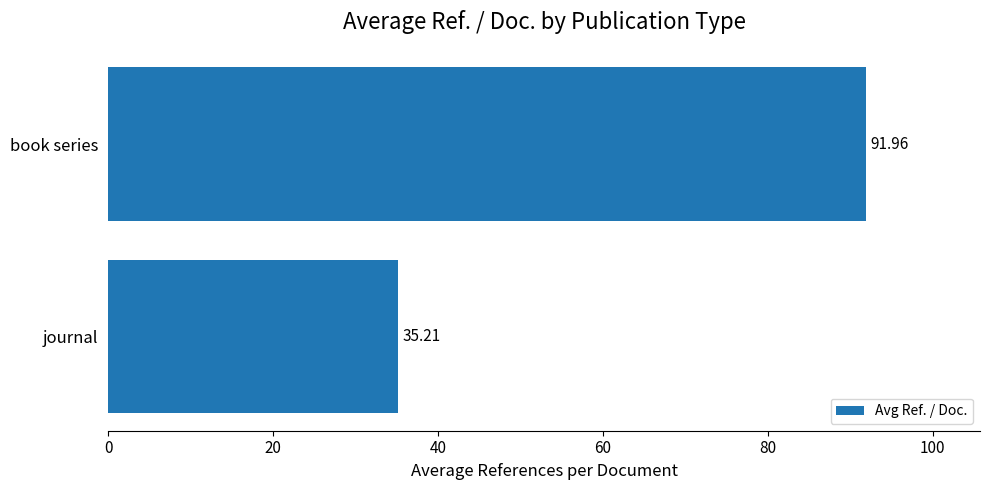

At which category does the chart reach its peak across all series?

book series